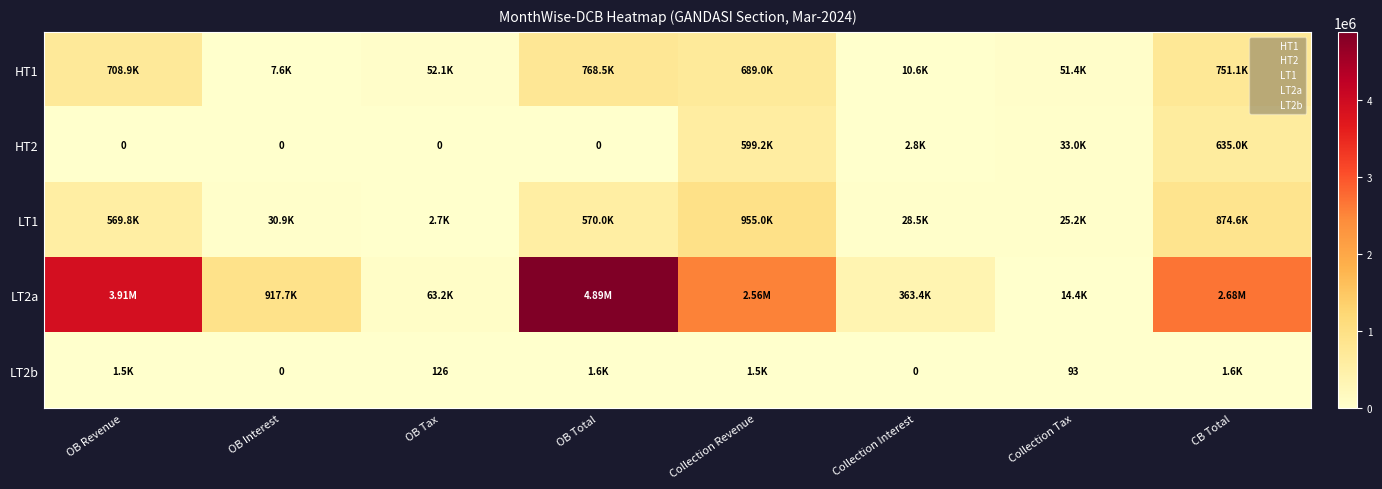

Where does the HT2 series first go above 2802?

Collection Revenue